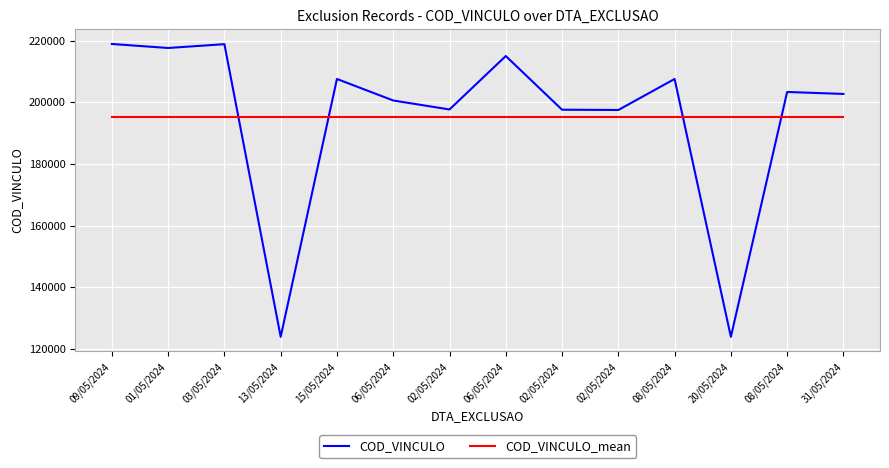

What are all the series names shown in the legend?

COD_VINCULO, COD_VINCULO_mean